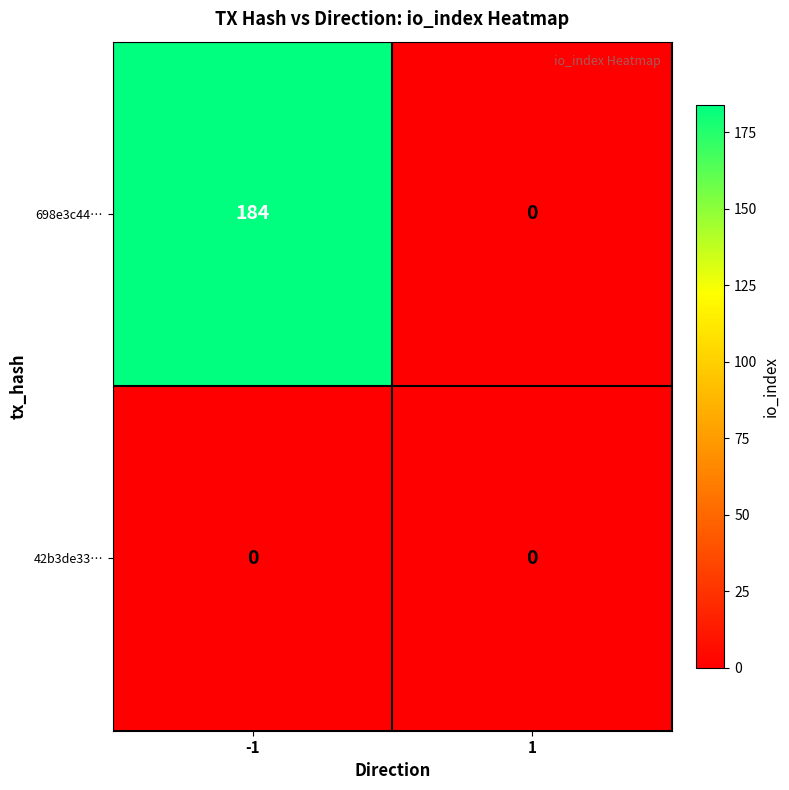

The value of 698e3c44… at 1 is 66. True or false?

False